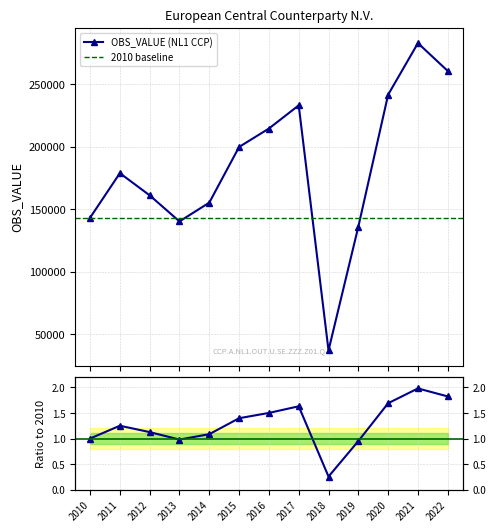

What is the ratio of the value at 2017 to the value at 2019?

1.7